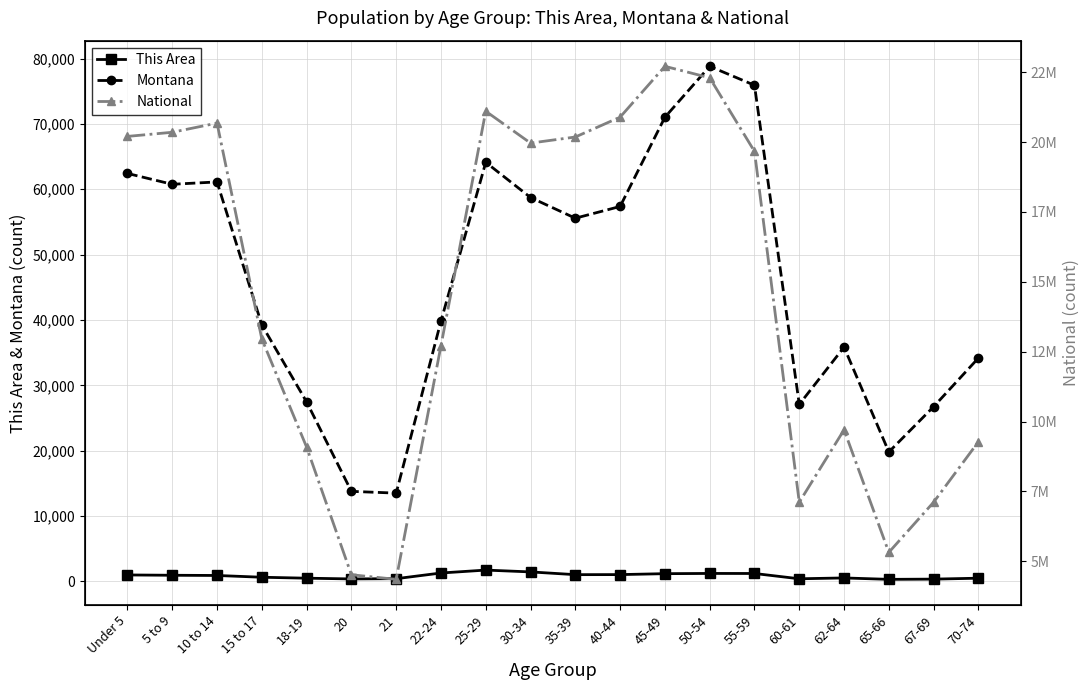

At 50-54, list the series in order from largest to smallest.

National, Montana, This Area